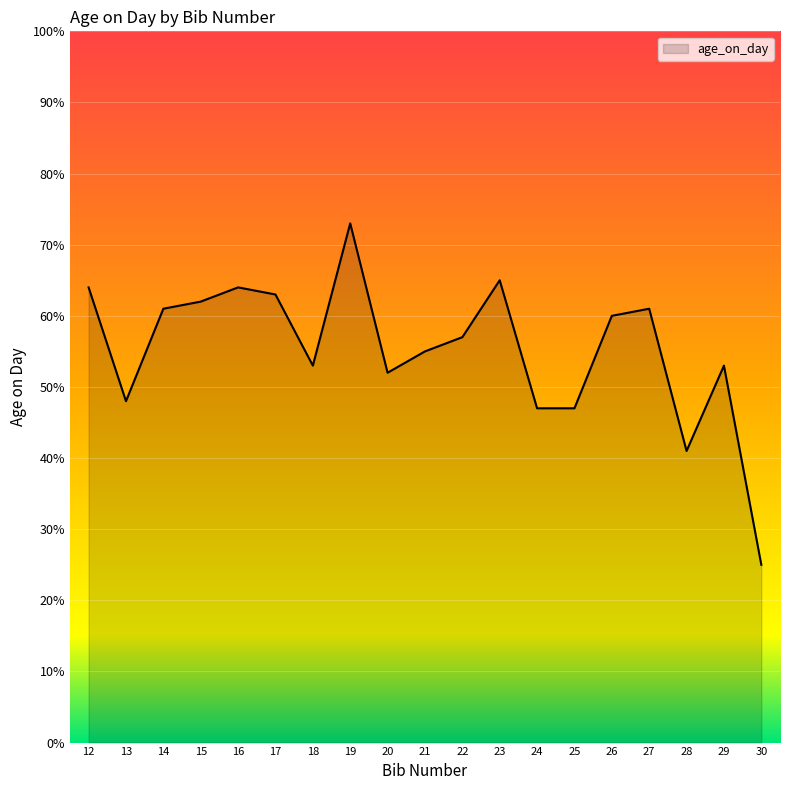

What is the difference between the maximum and minimum values?

48